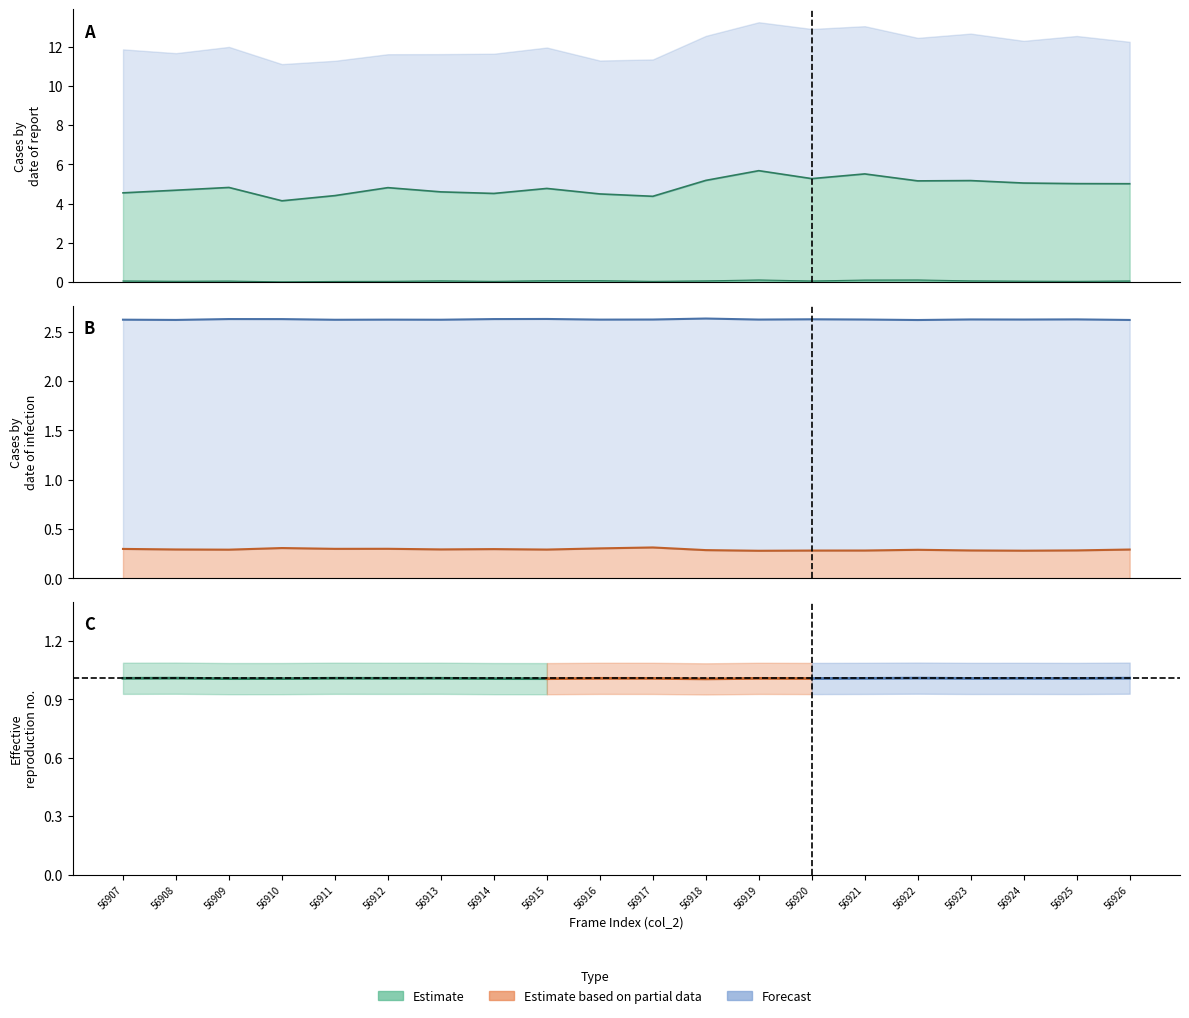

How many lines are shown in the chart?

4